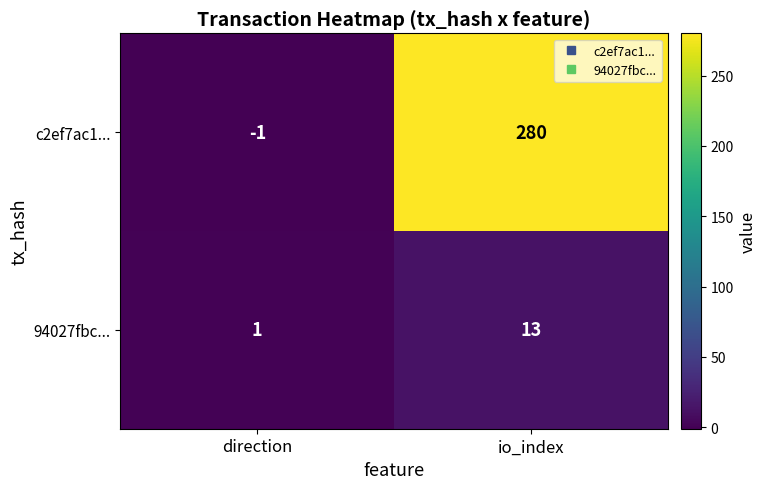

How many series are shown in this chart?

2